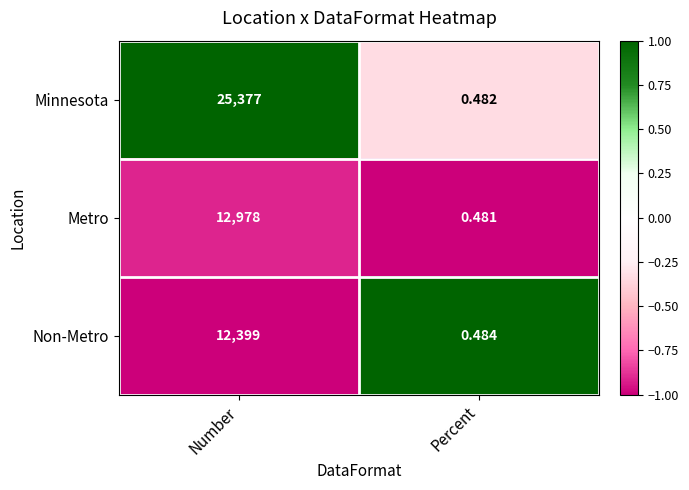

At Number, list the series in order from largest to smallest.

Minnesota, Metro, Non-Metro